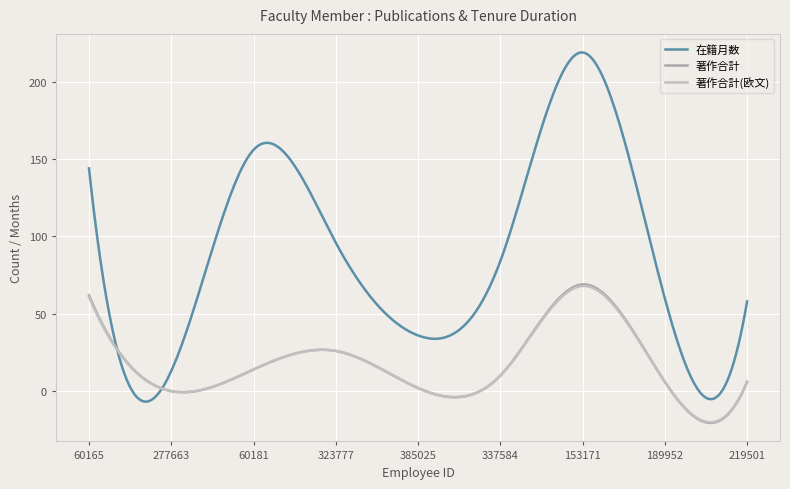

How many categories are shown in the chart?

300